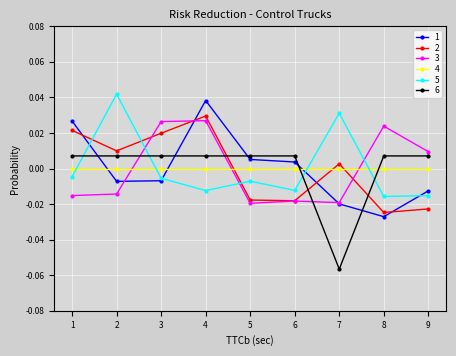

True or false: 6 and 4 intersect in this chart.

True